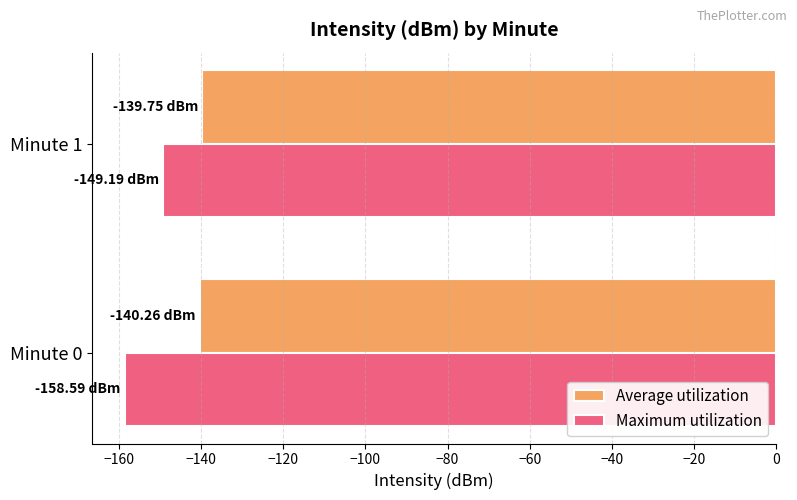

What is the sum of the Average utilization values at Minute 1 and Minute 0?

-280.0